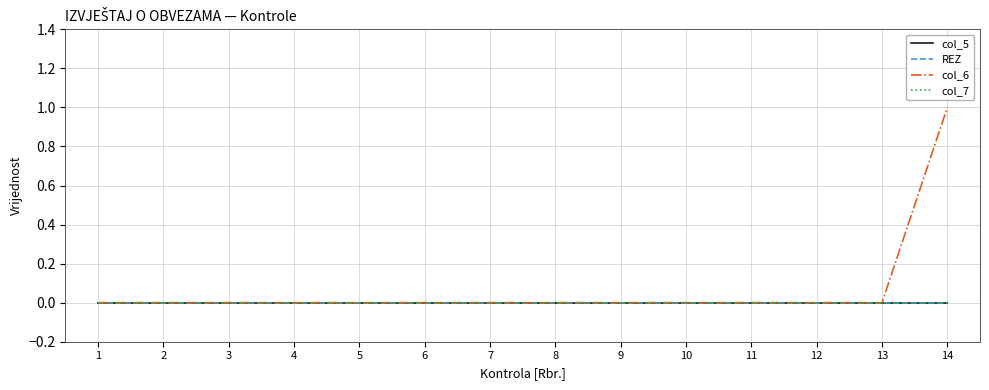

Which category has the highest value in the col_7 series?

1